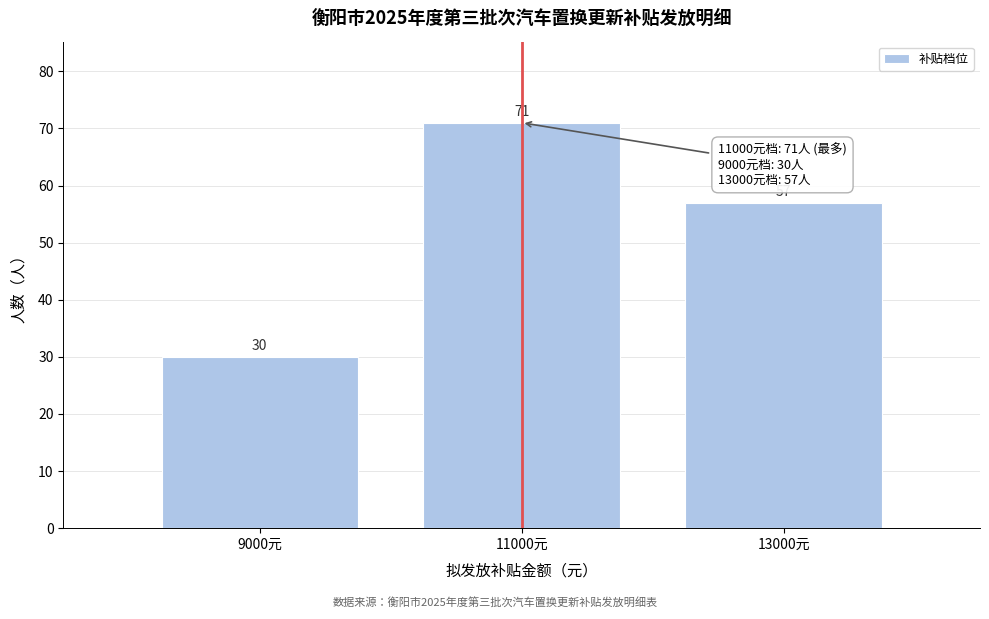

Reading left to right, what are all the values shown in this chart?

9000元=30	11000元=71	13000元=57